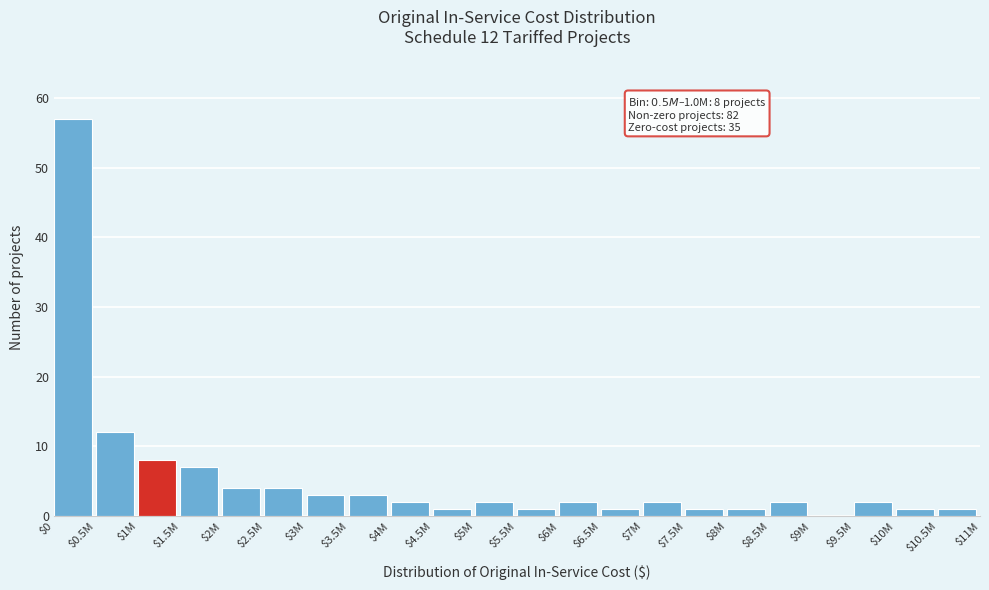

The value at $9M is -32. True or false?

False